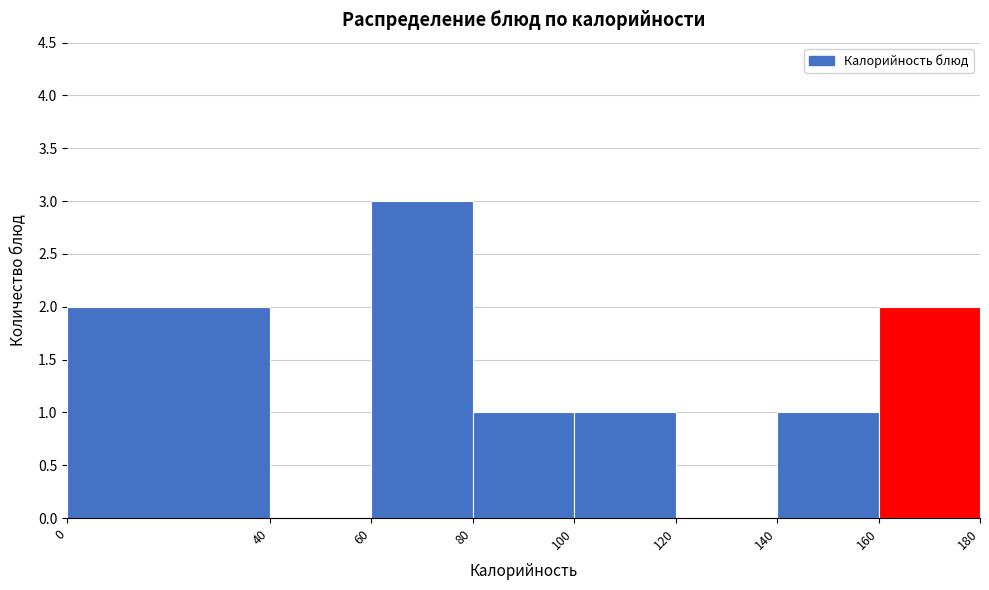

Over which range of the x-axis is the bar tallest?

60 to 80